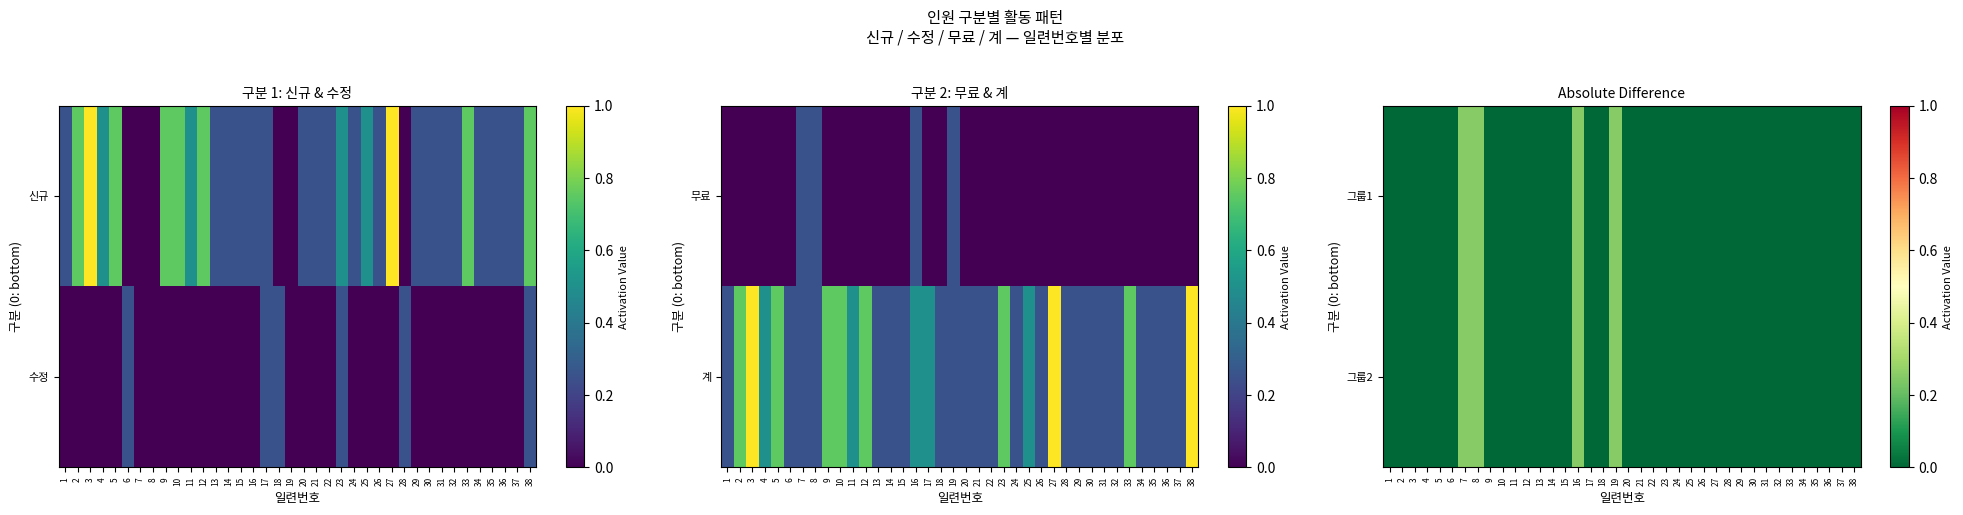

How many 그룹1 values are between 0 and 1?

38